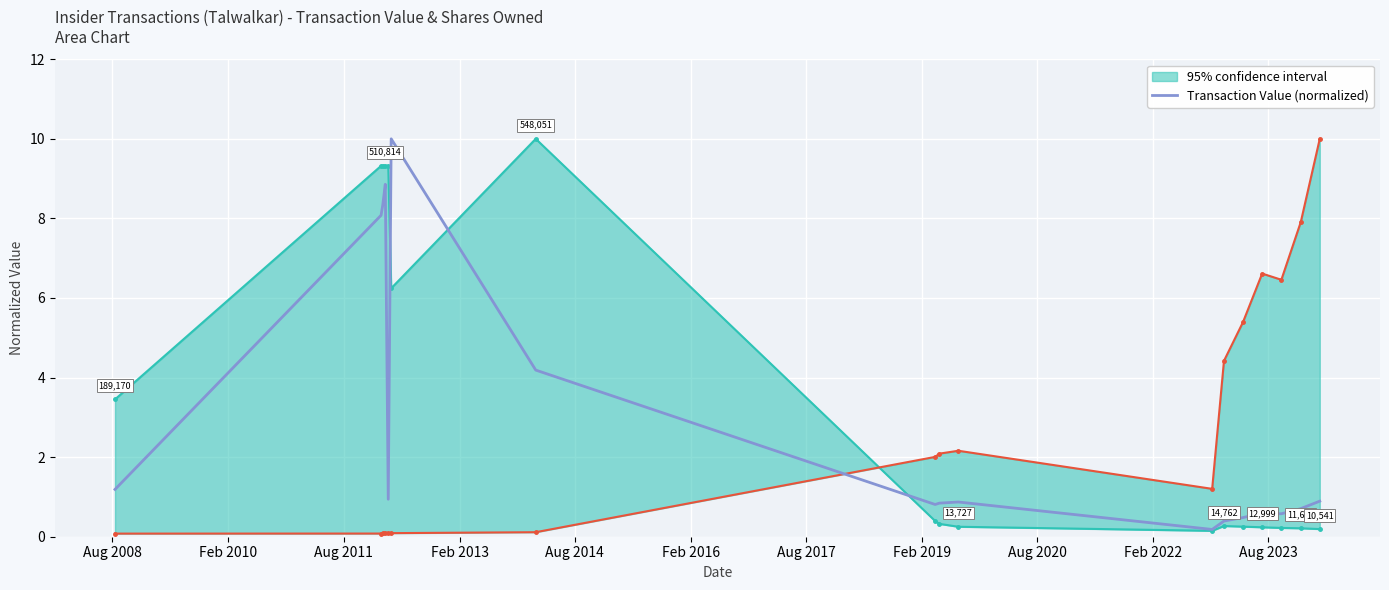

What is the difference between the second highest and minimum values?

8.7